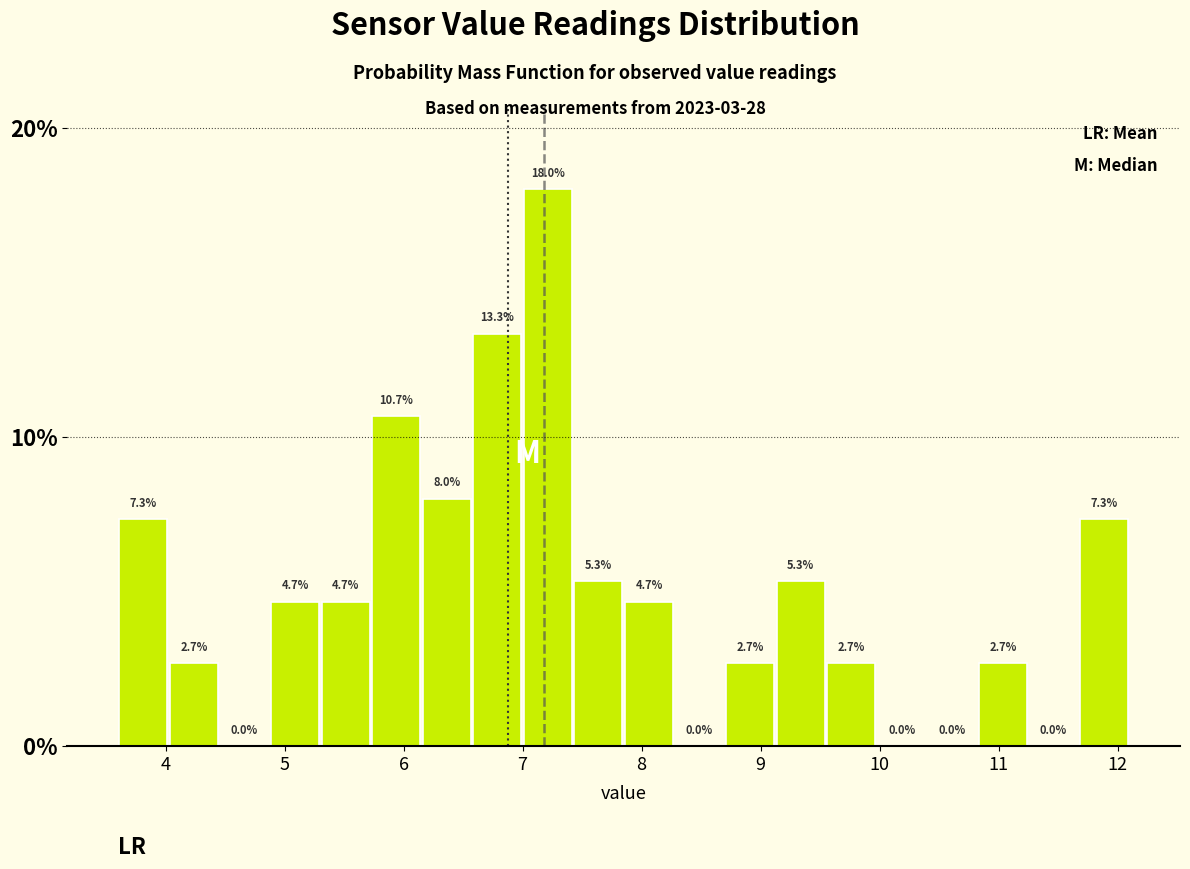

What is the height of the bar covering 6.6 to 7.0 on the x-axis? The bar edges are not printed on the chart, so give them approximately, as read against the axis.

13.3